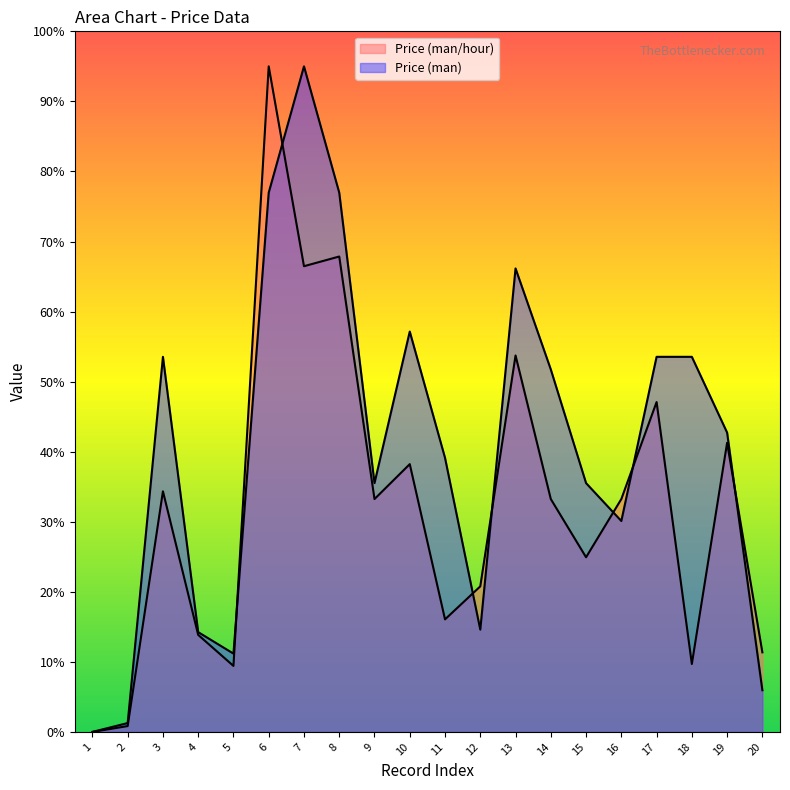

What is the difference between the maximum and minimum values in the Price (man/hour) series?

95.0